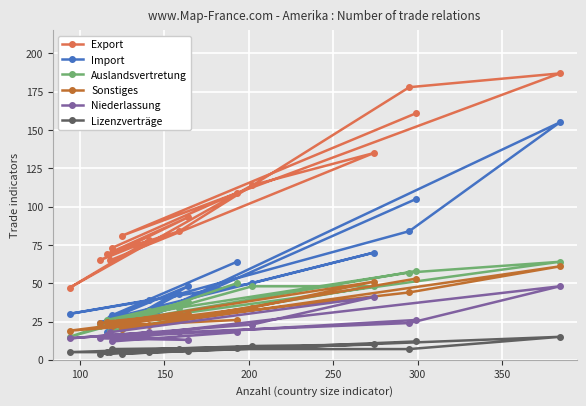

Reading left to right, transcribe all the data shown in this chart.

Export: 47	65	69	65	73	81	78	84	93	109	114	135	178	161	187
Import: 30	24	18	27	29	20	39	43	48	64	50	70	84	105	155
Auslandsvertretung: 15	22	26	19	22	25	32	34	38	50	48	48	57	58	64
Sonstiges: 19	24	25	24	22	20	23	27	30	26	34	51	44	53	61
Niederlassung: 14	14	16	18	12	15	18	18	13	18	23	41	24	26	48
Lizenzverträge: 5	4	5	5	7	4	5	7	6	8	9	10	7	12	15